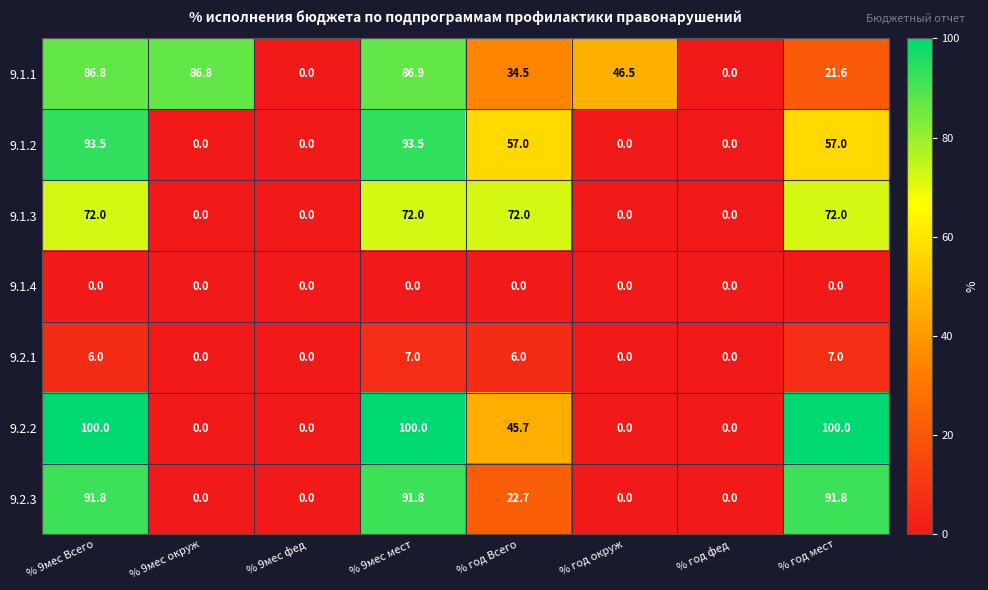

Which category has the highest value in the 9.1.1 series?

% 9мес мест